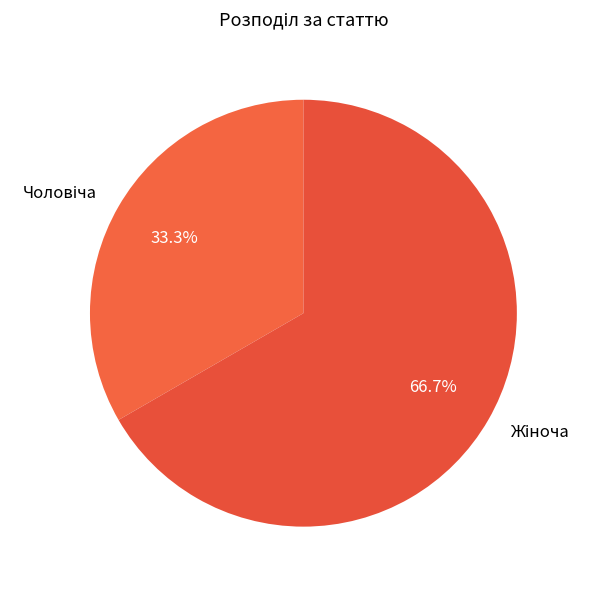

Is there a majority slice in this chart?

Yes